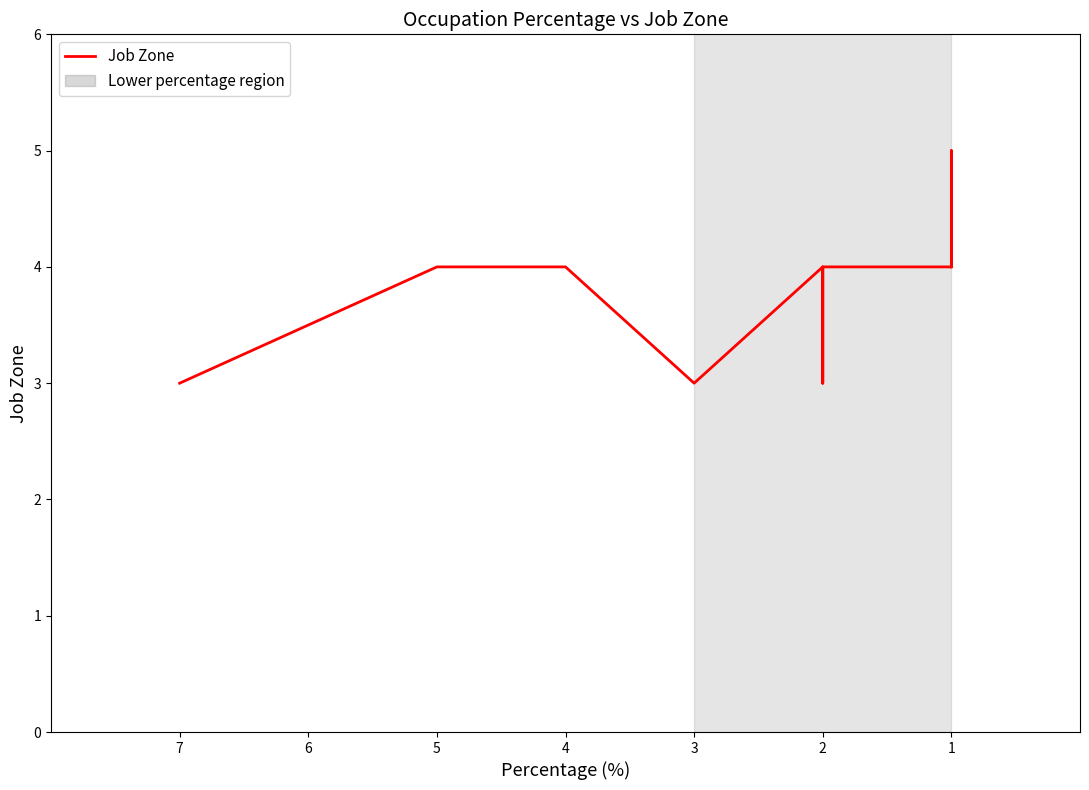

The value at 2 is 2. True or false?

False